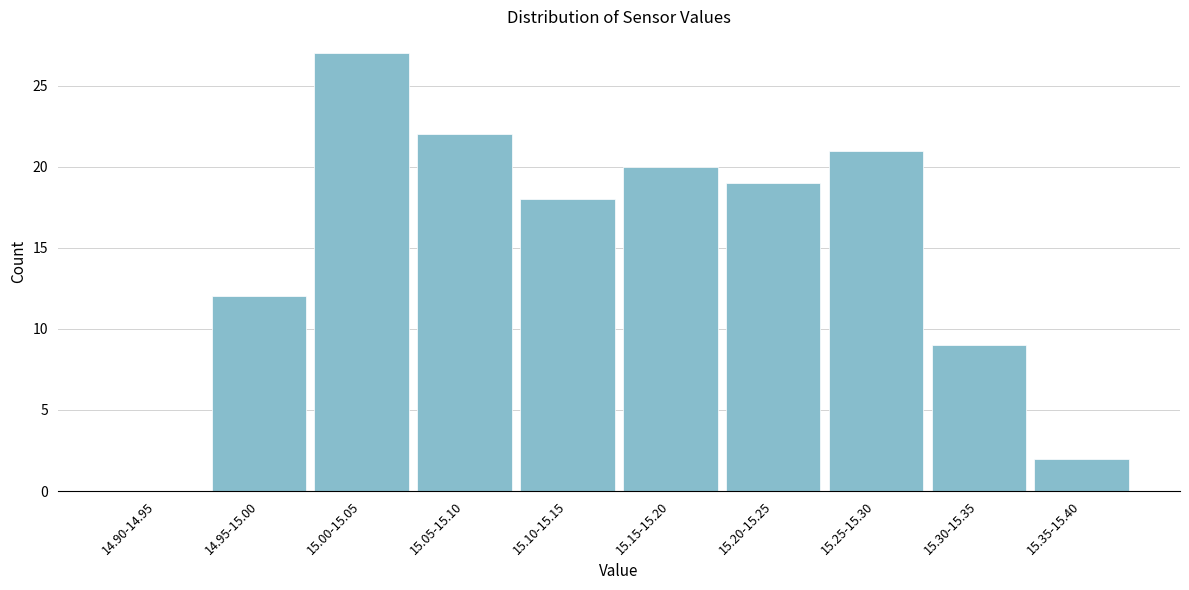

Reading left to right, transcribe all the data shown in this chart.

14.90-14.95=0	14.95-15.00=12	15.00-15.05=27	15.05-15.10=22	15.10-15.15=18	15.15-15.20=20	15.20-15.25=19	15.25-15.30=21	15.30-15.35=9	15.35-15.40=2